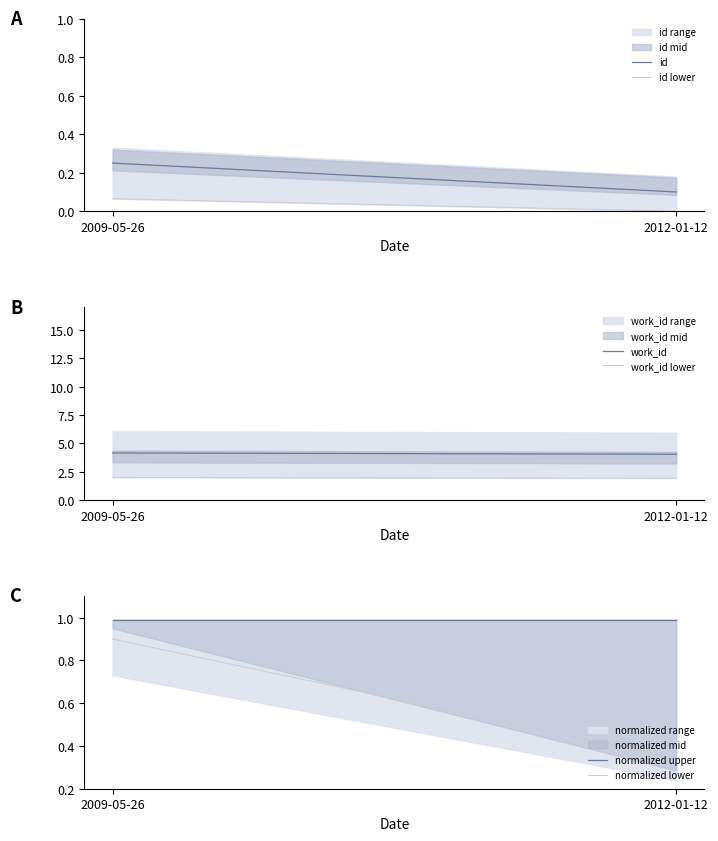

Between 2009-05-26 and 2012-01-12, which is larger?

2009-05-26